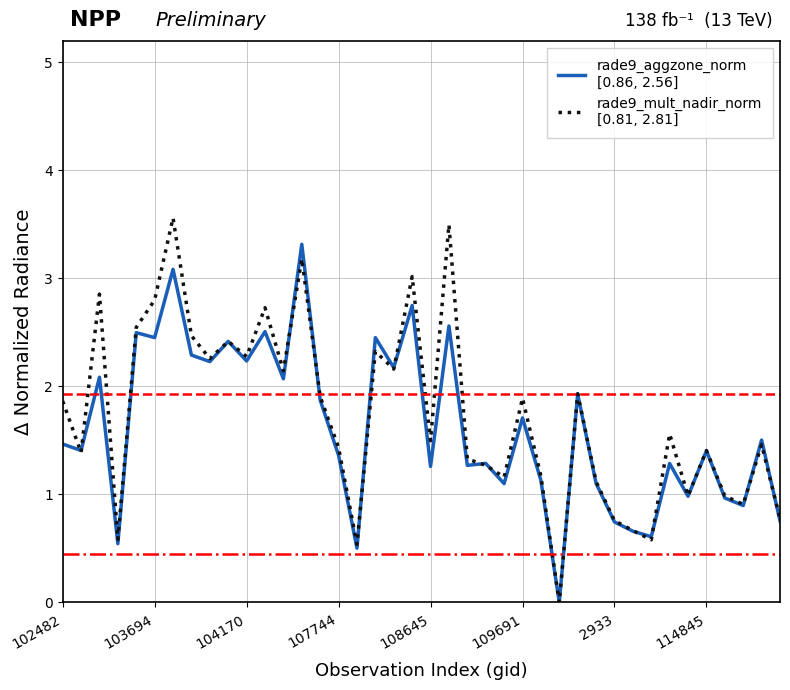

What is the maximum value shown in the chart?

3.6